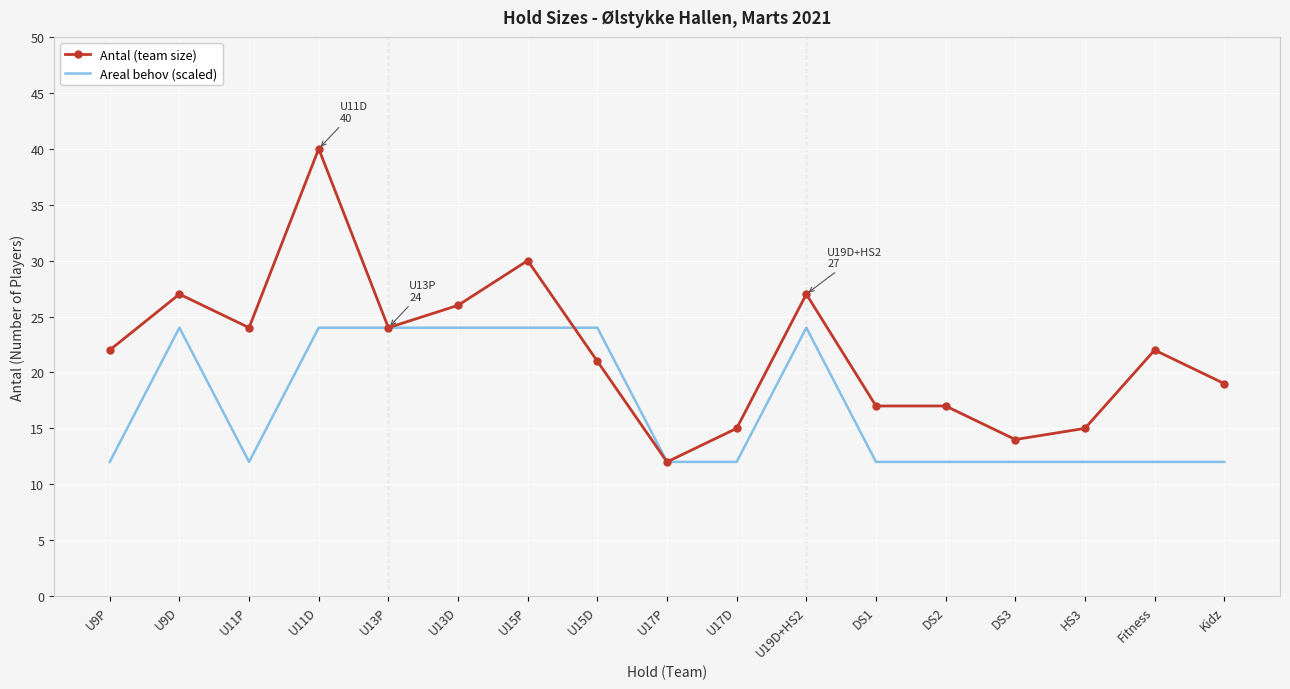

True or false: Antal (team size) has a value of 22 at Fitness.

True